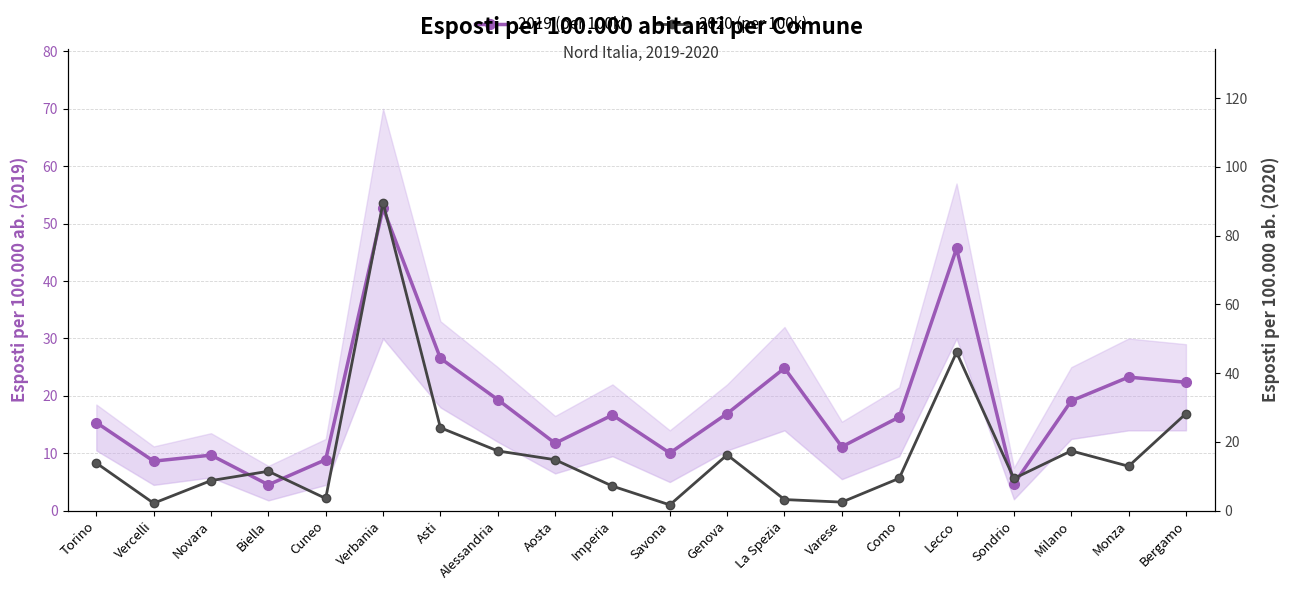

True or false: 2019 (per 100k) and 2020 (per 100k) intersect in this chart.

True